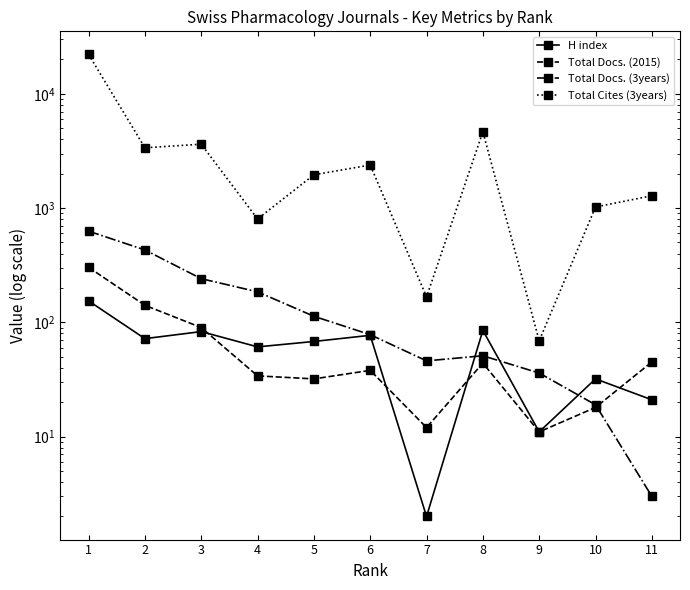

At 3, list the series in order from smallest to largest.

H index, Total Docs. (2015), Total Docs. (3years), Total Cites (3years)